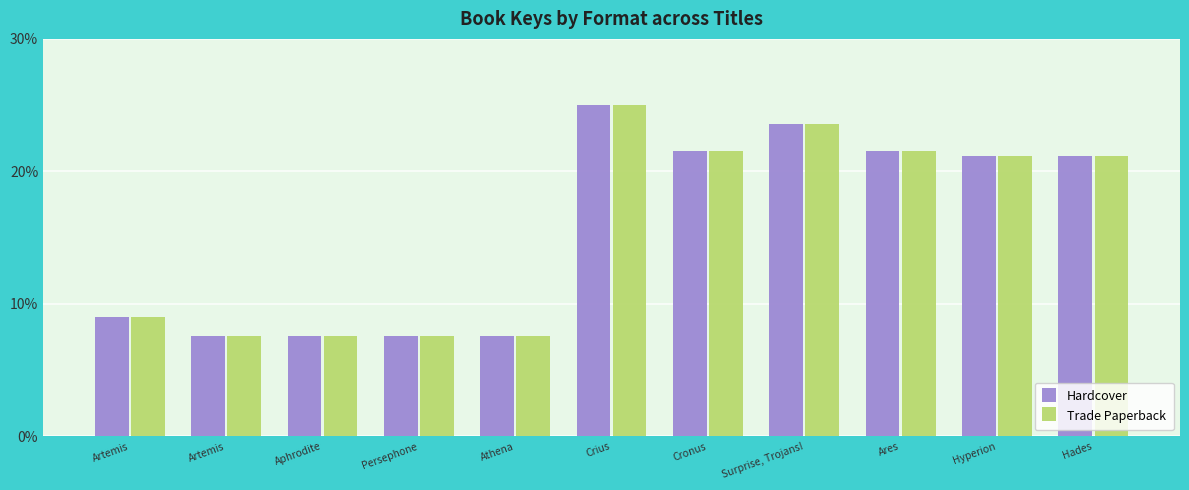

The Trade Paperback series shows 11.6 at Surprise, Trojans!. True or false?

False